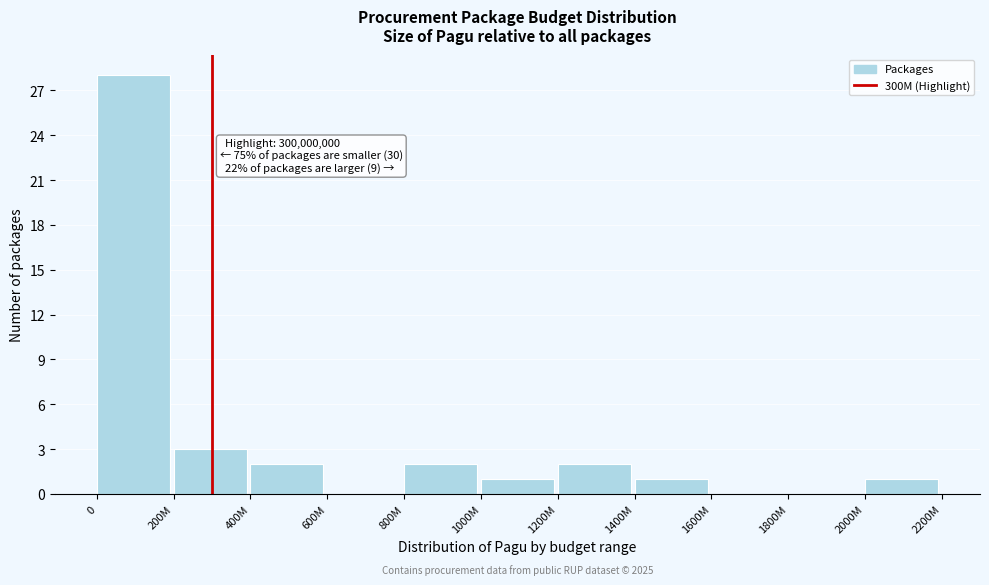

Reading left to right, transcribe all the data shown in this chart.

0=28	200M=3	400M=2	600M=0	800M=2	1000M=1	1200M=2	1400M=1	1600M=0	1800M=0	2000M=1